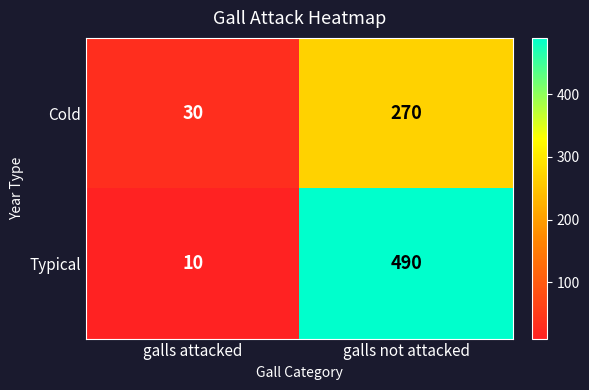

What is the average value of the Cold series?

150